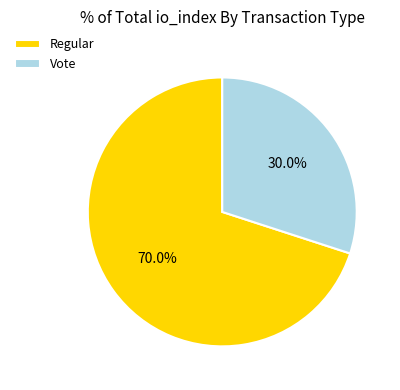

Does Regular represent more than half of the total?

Yes